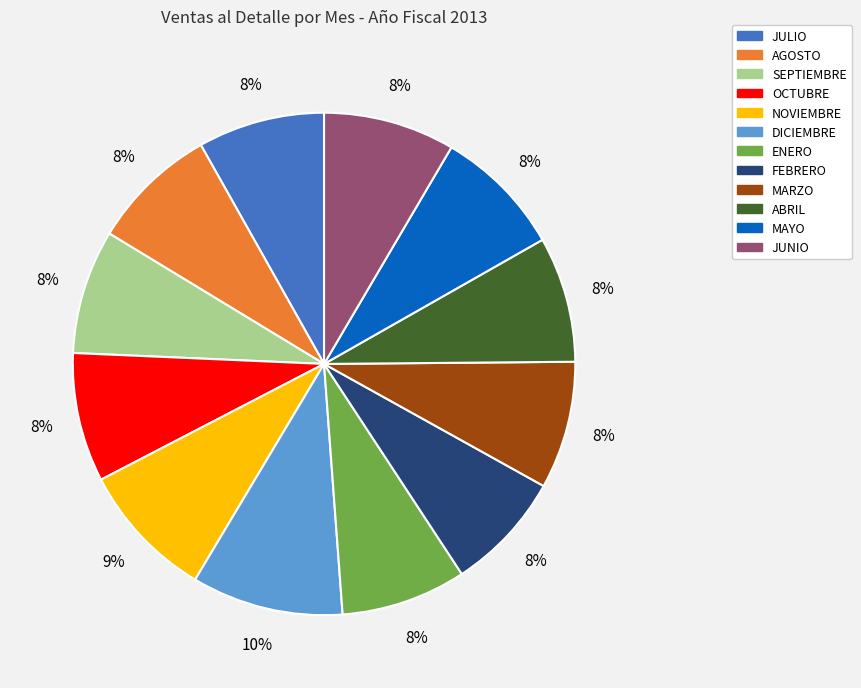

How many segments does this pie chart have?

12